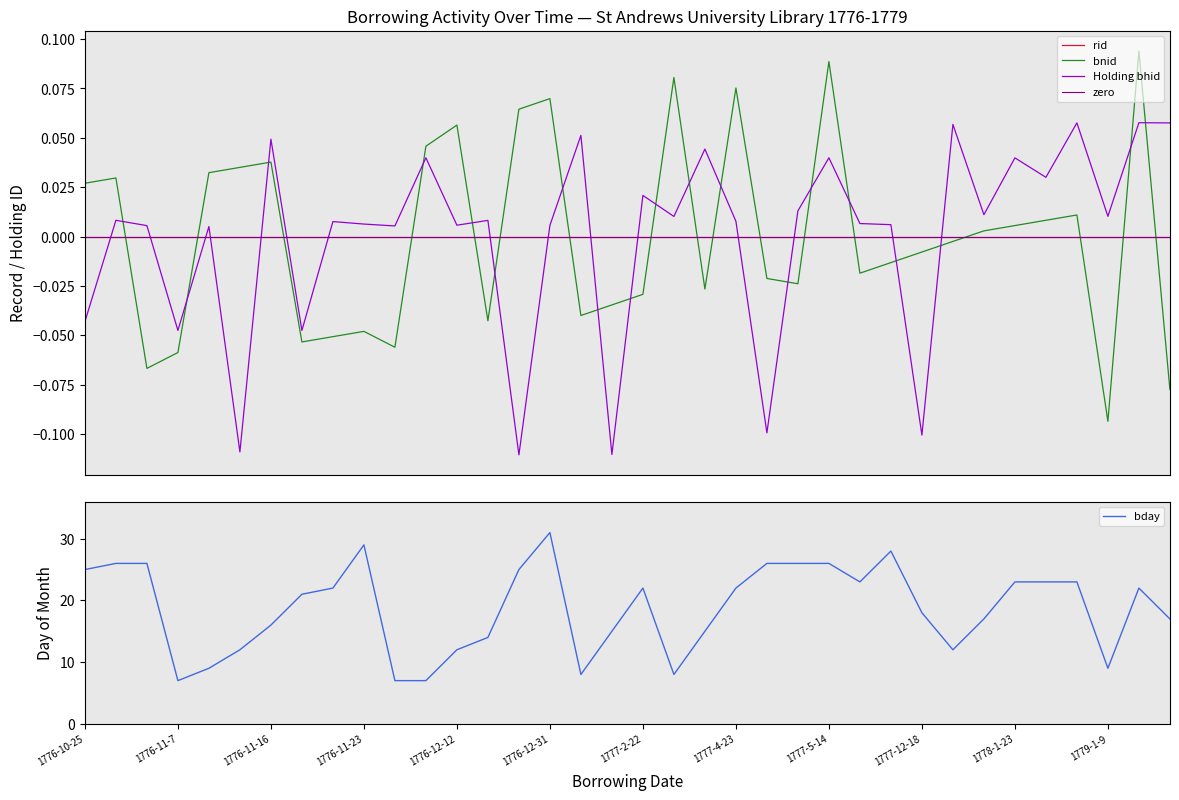

What is the total value across all series at 1776-10-29?

25.9